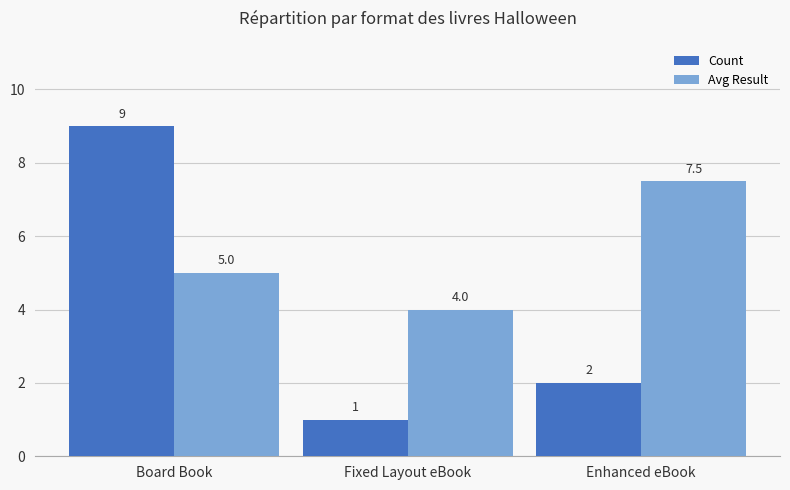

At which label does Count reach its peak?

Board Book